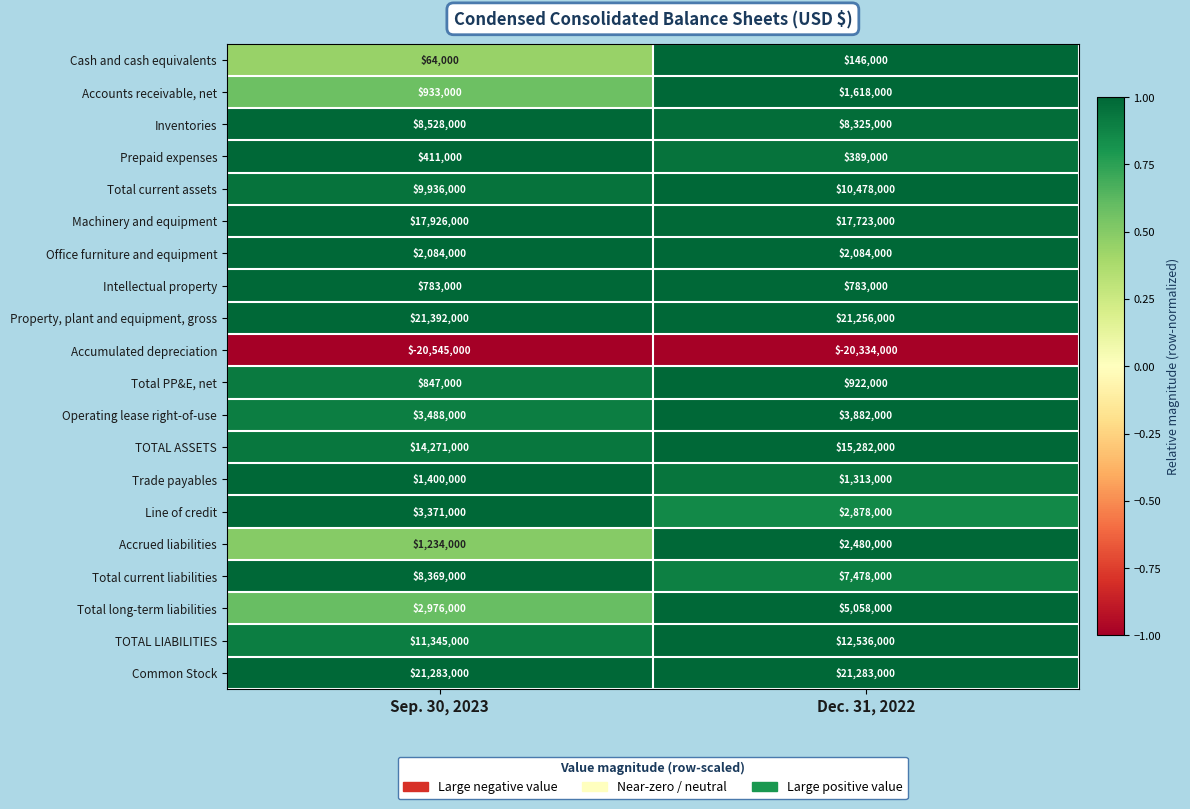

At which category does the chart reach its minimum across all series?

Sep. 30, 2023